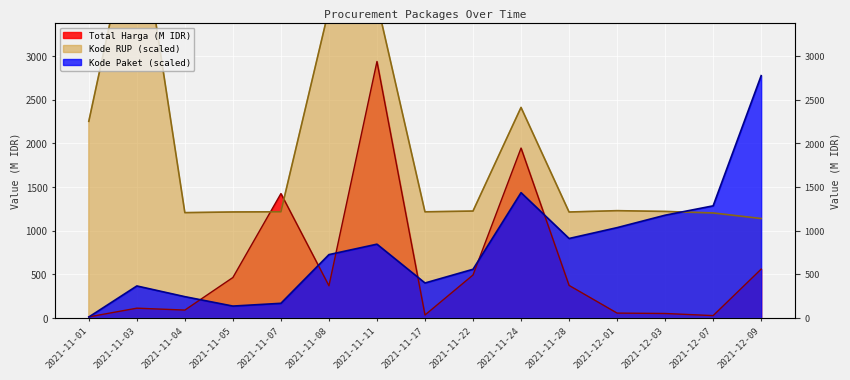

After their last crossing, which series has the higher values: Total Harga or Kode Paket?

Kode Paket